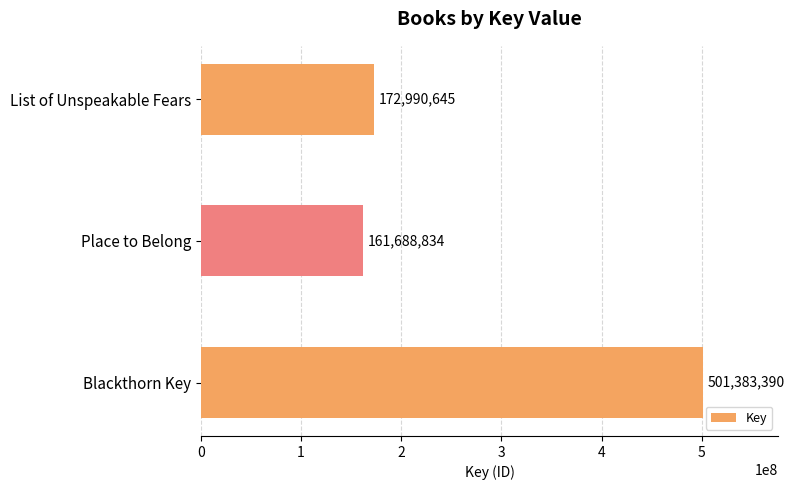

Rank the categories by value from lowest to highest.

Place to Belong, List of Unspeakable Fears, Blackthorn Key